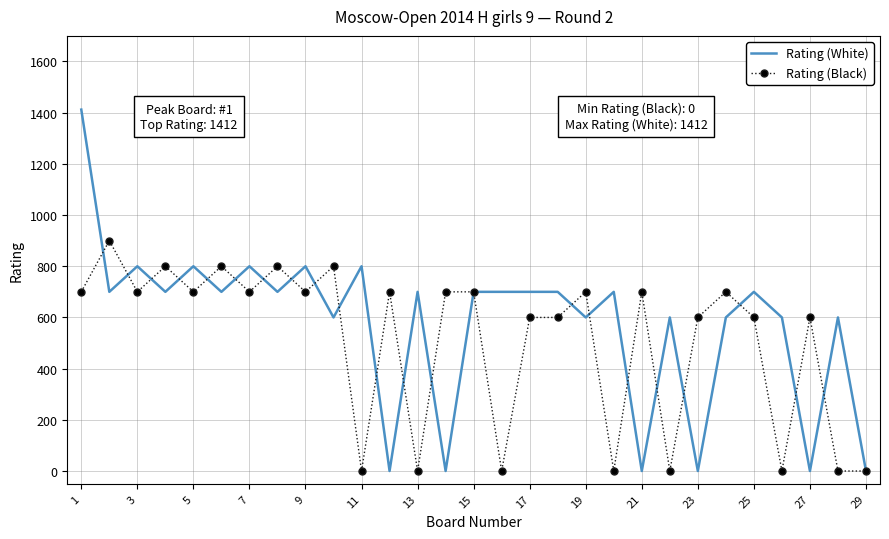

Which series has the widest spread of values?

Rating (White)